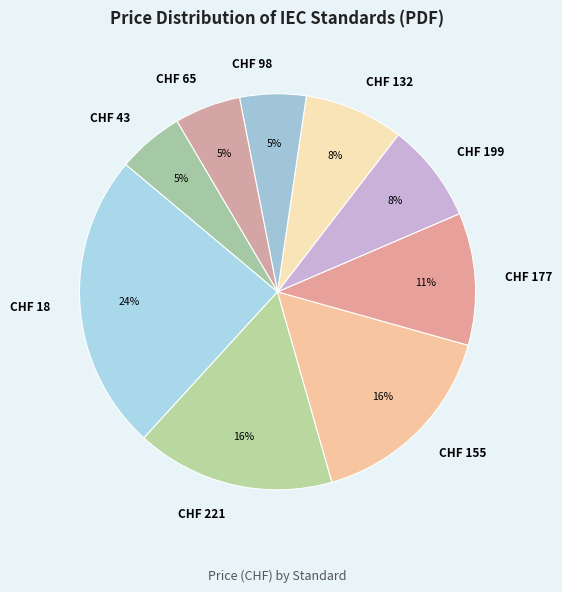

How many segments does this pie chart have?

9